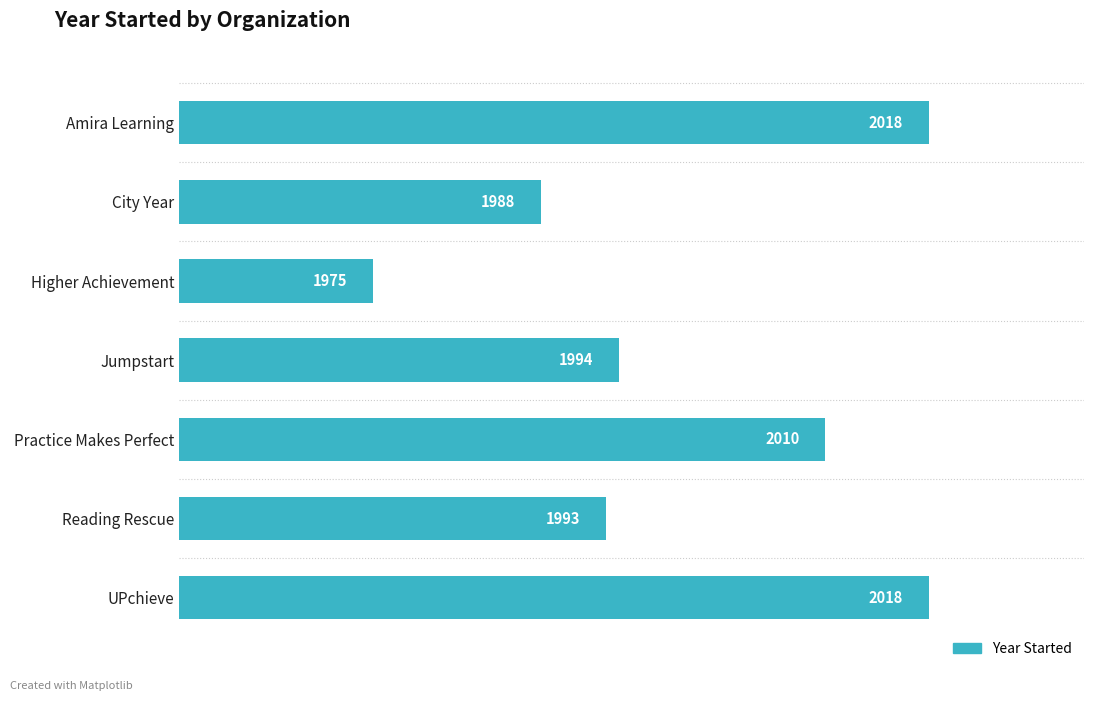

What is the average value?

1999